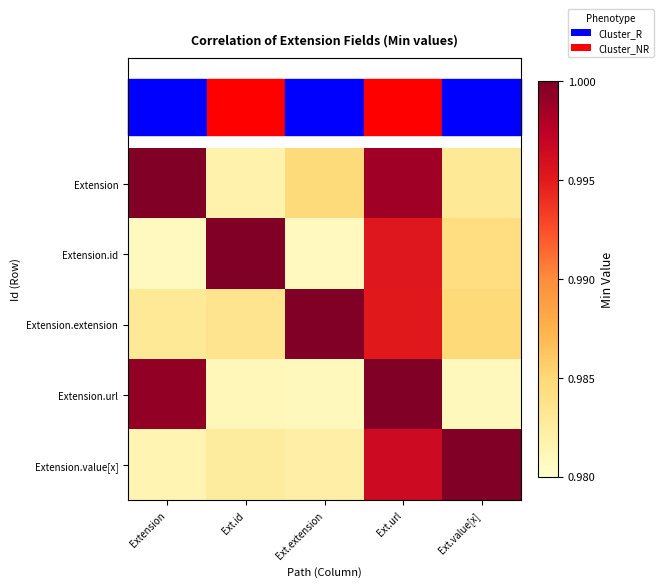

Which category has the highest value across all series?

Extension